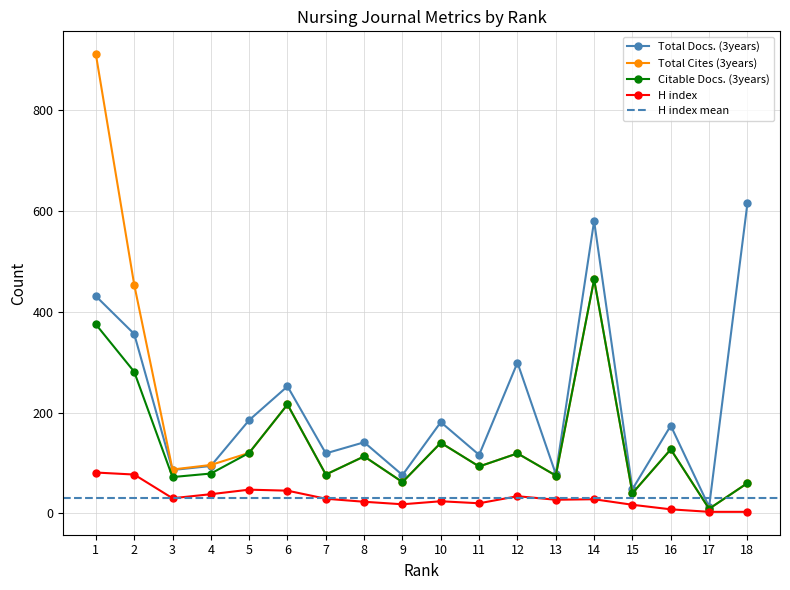

At which label does Citable Docs. (3years) reach its peak?

14